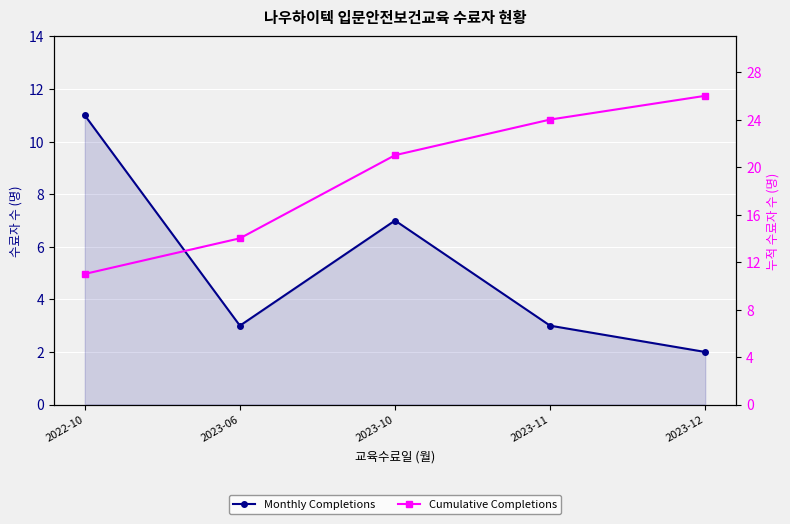

The value of Monthly Completions at 2023-12 is 1. True or false?

False